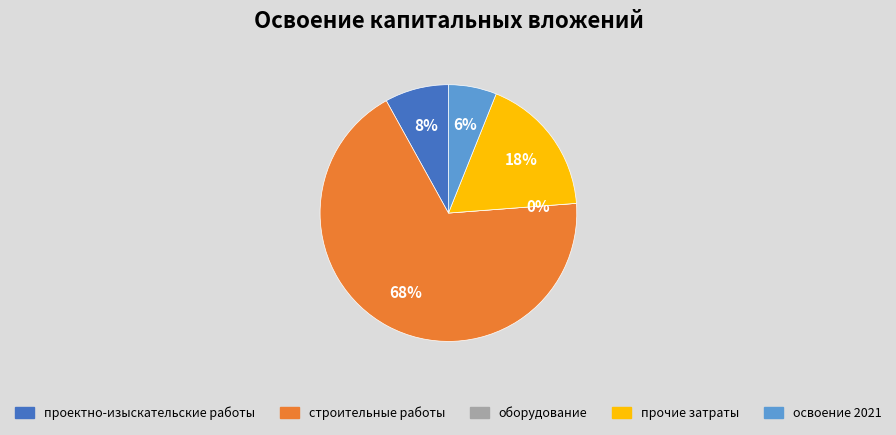

How many segments does this pie chart have?

5